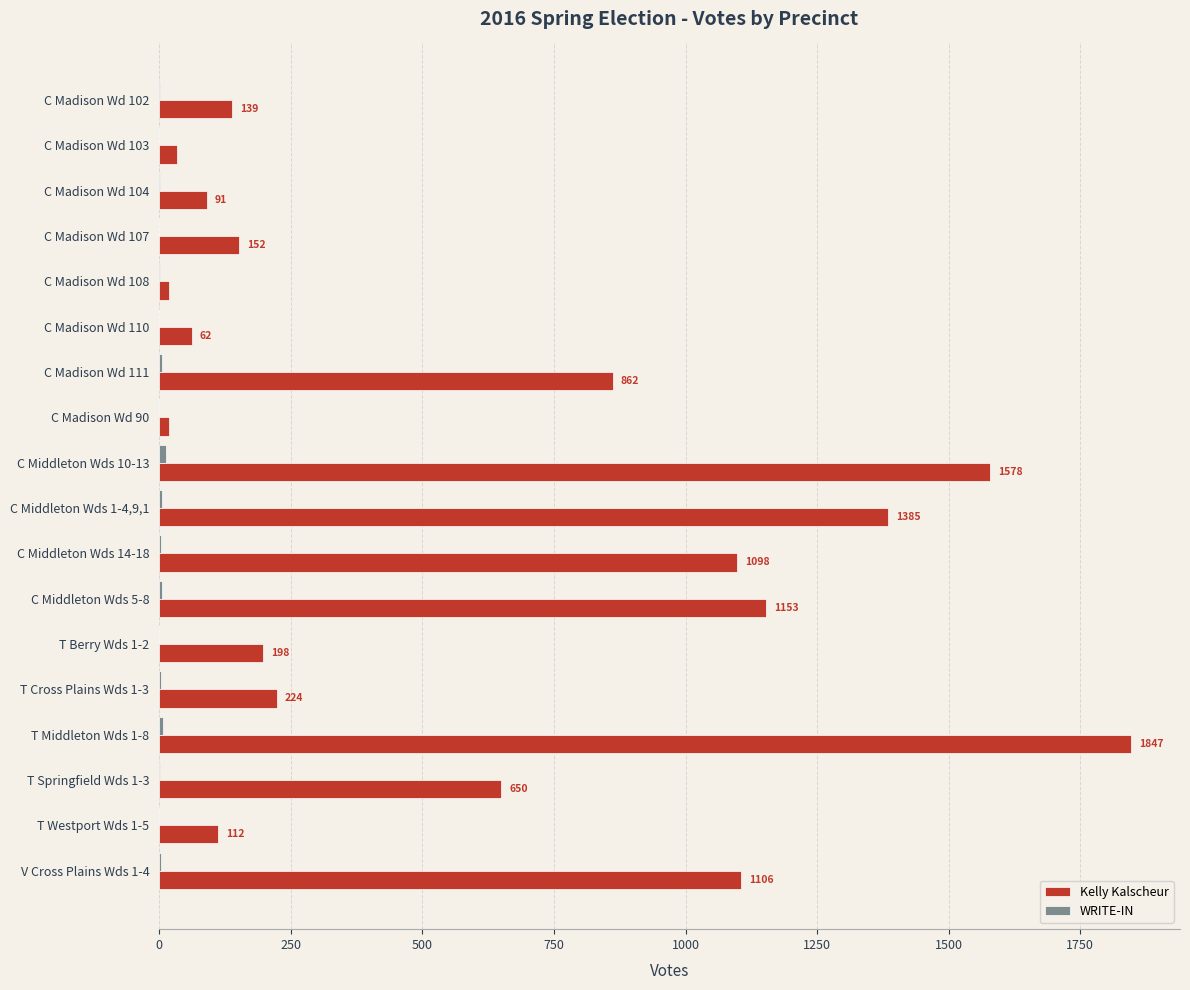

Count the number of categories in the chart.

18